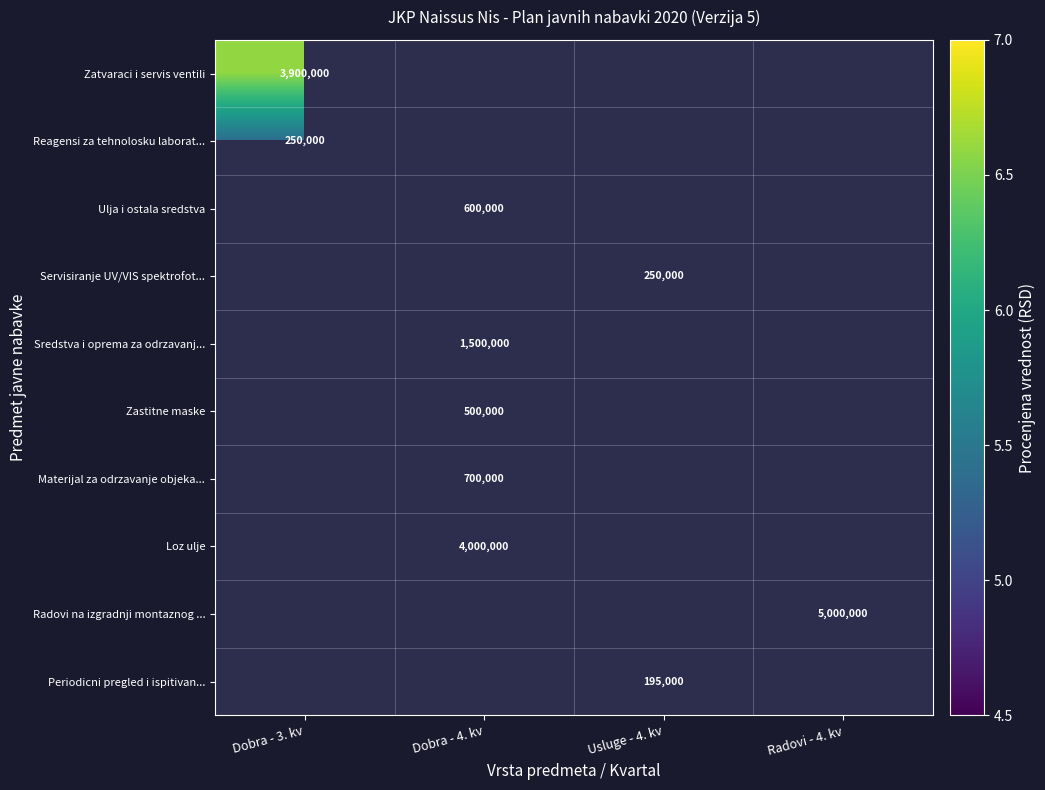

What is the highest value of the Zatvaraci i servis ventili series?

6.6